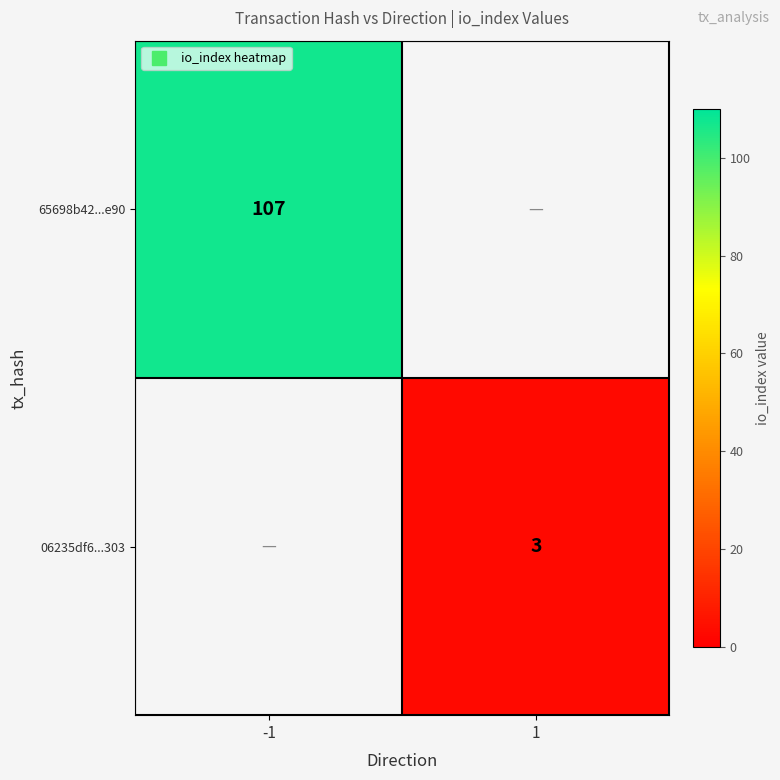

What is the total value across all series at 1?

3